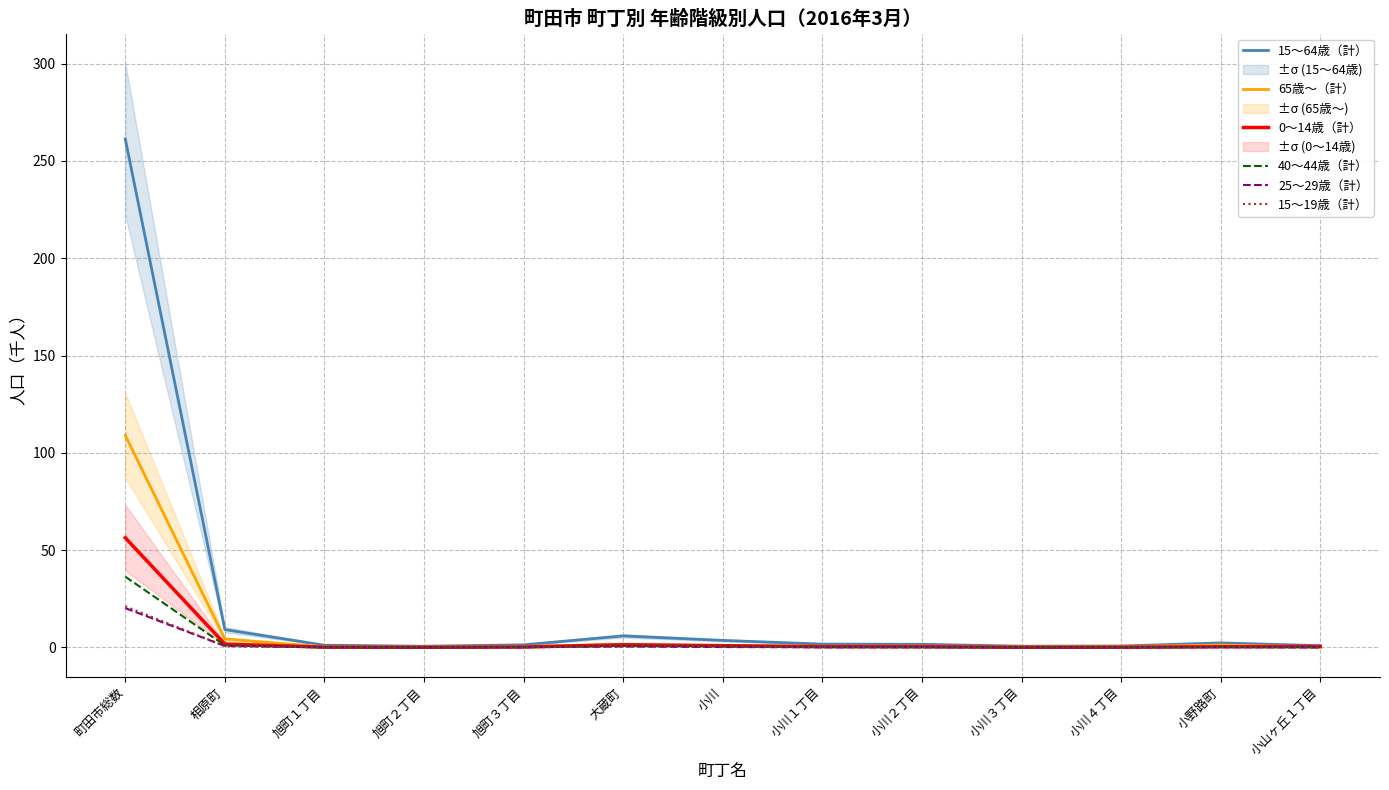

What position from the left is 小川４丁目?

11